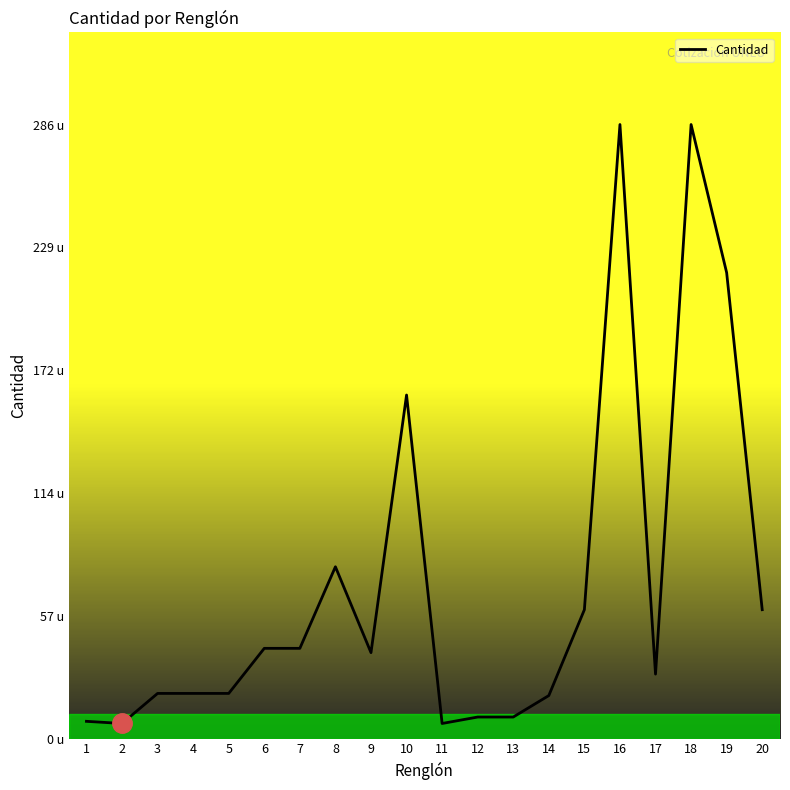

How many points are lower than both their immediate neighbors (excluding endpoints)?

4